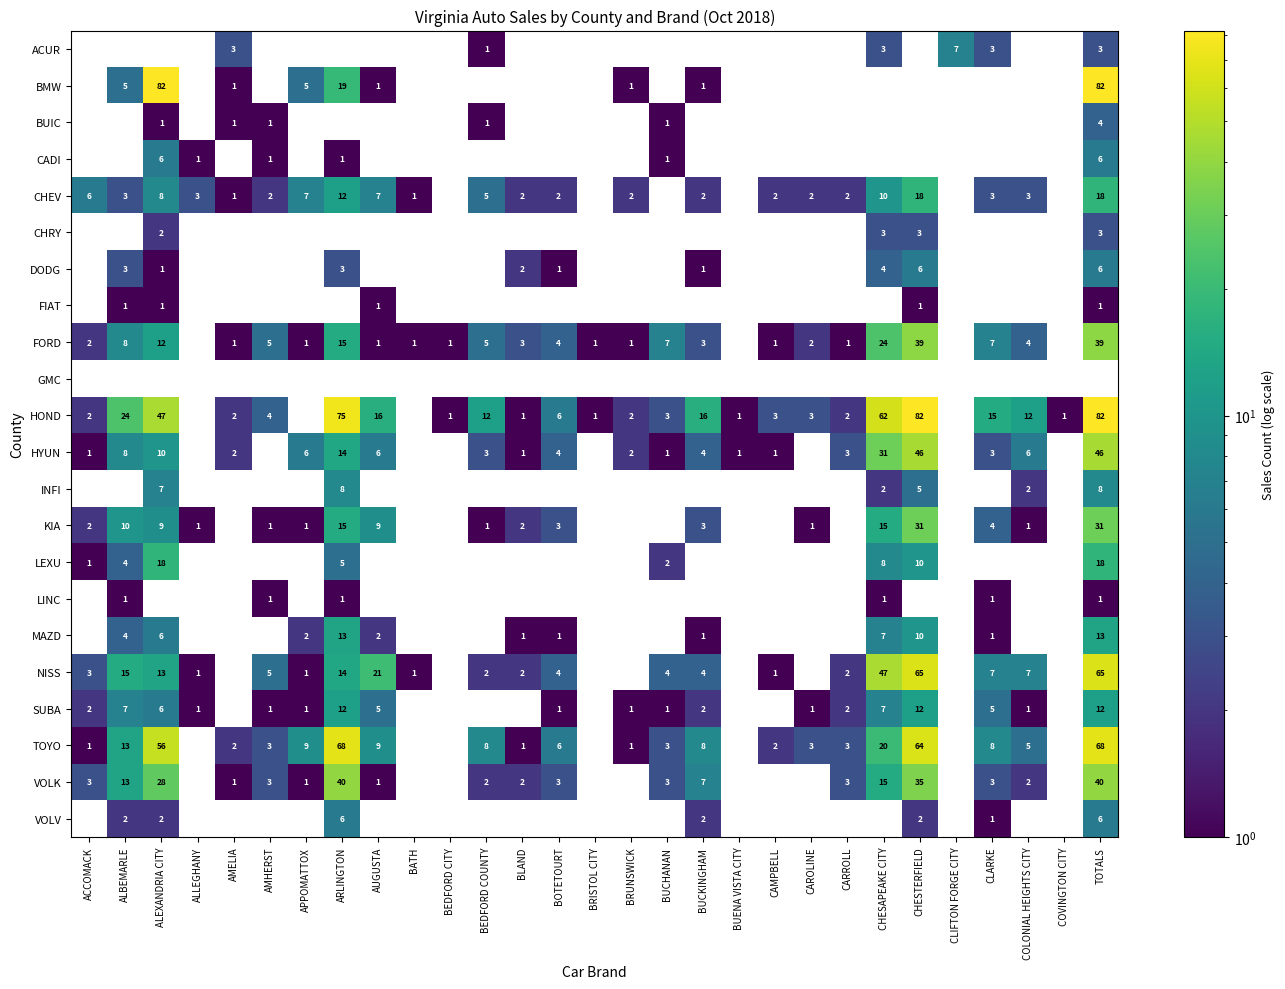

Which has a higher value, ALLEGHANY or ALBEMARLE?

ALBEMARLE